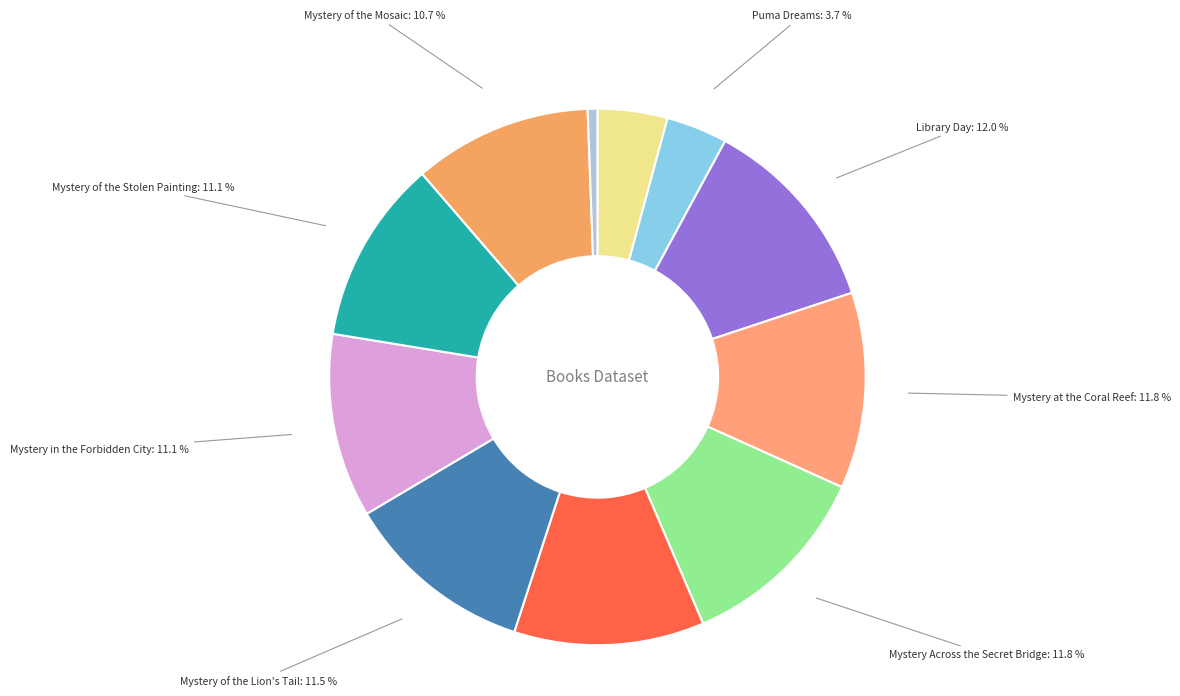

To the nearest percent, what is the average slice percentage?

9%